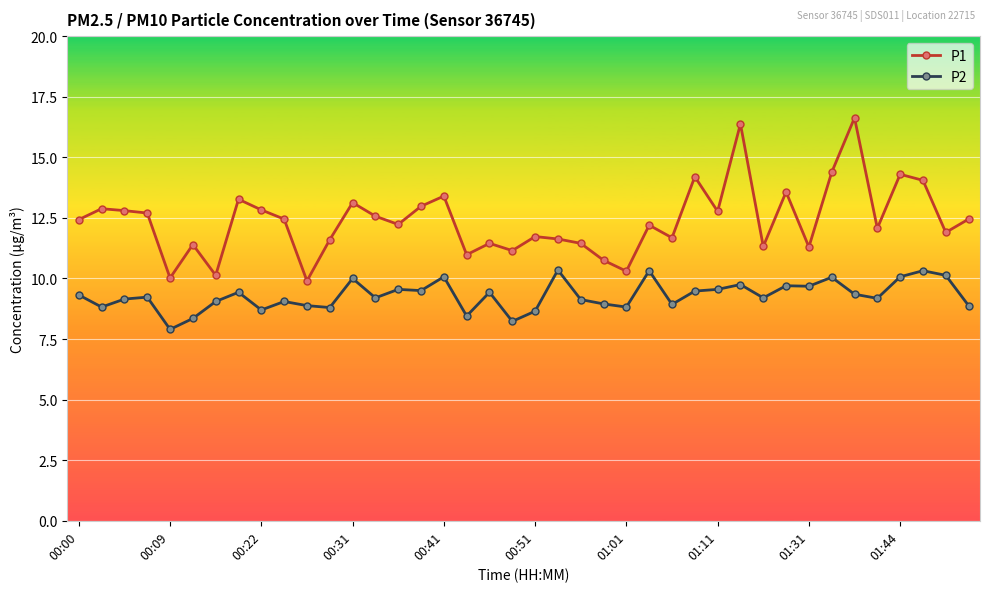

True or false: P2 and P1 cross at least once.

False